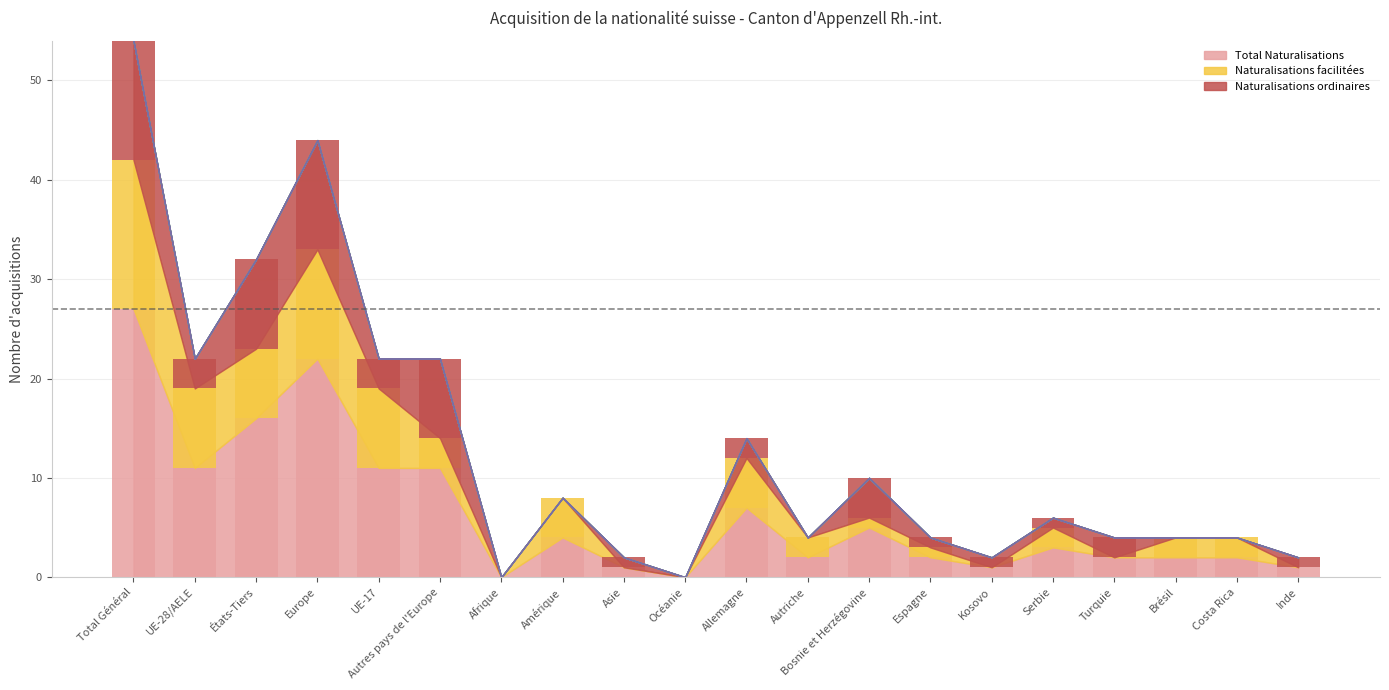

Which category has the lowest value across all series?

Afrique